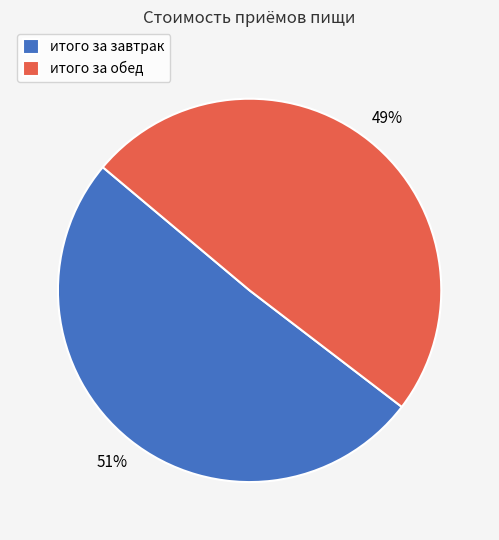

Is the sum of итого за обед and итого за завтрак greater than half?

Yes